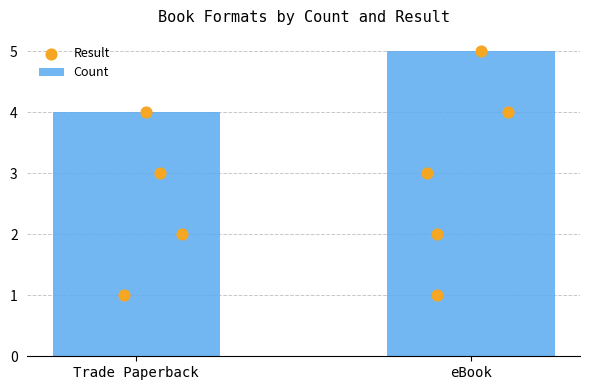

Is the value of Avg Result at Trade Paperback greater than the value of Count at eBook?

No